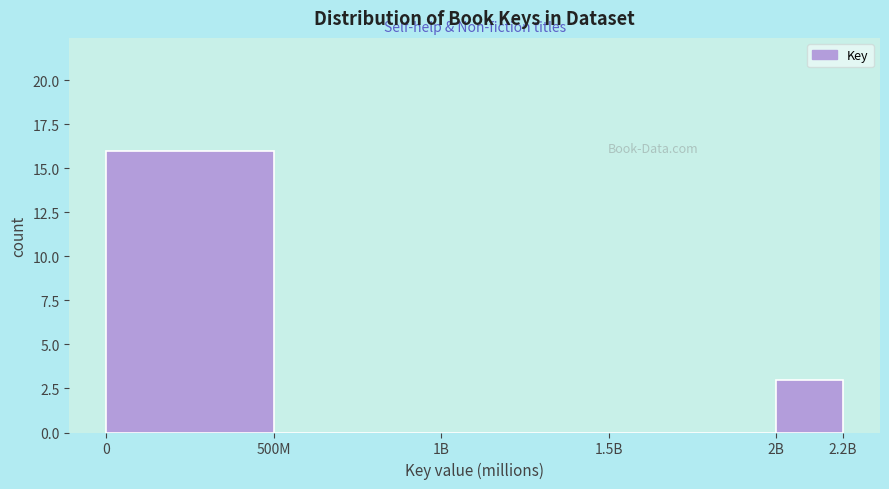

Reading left to right, list all the values displayed in this chart.

0=16	500M=0	1B=0	1.5B=0	2B=3